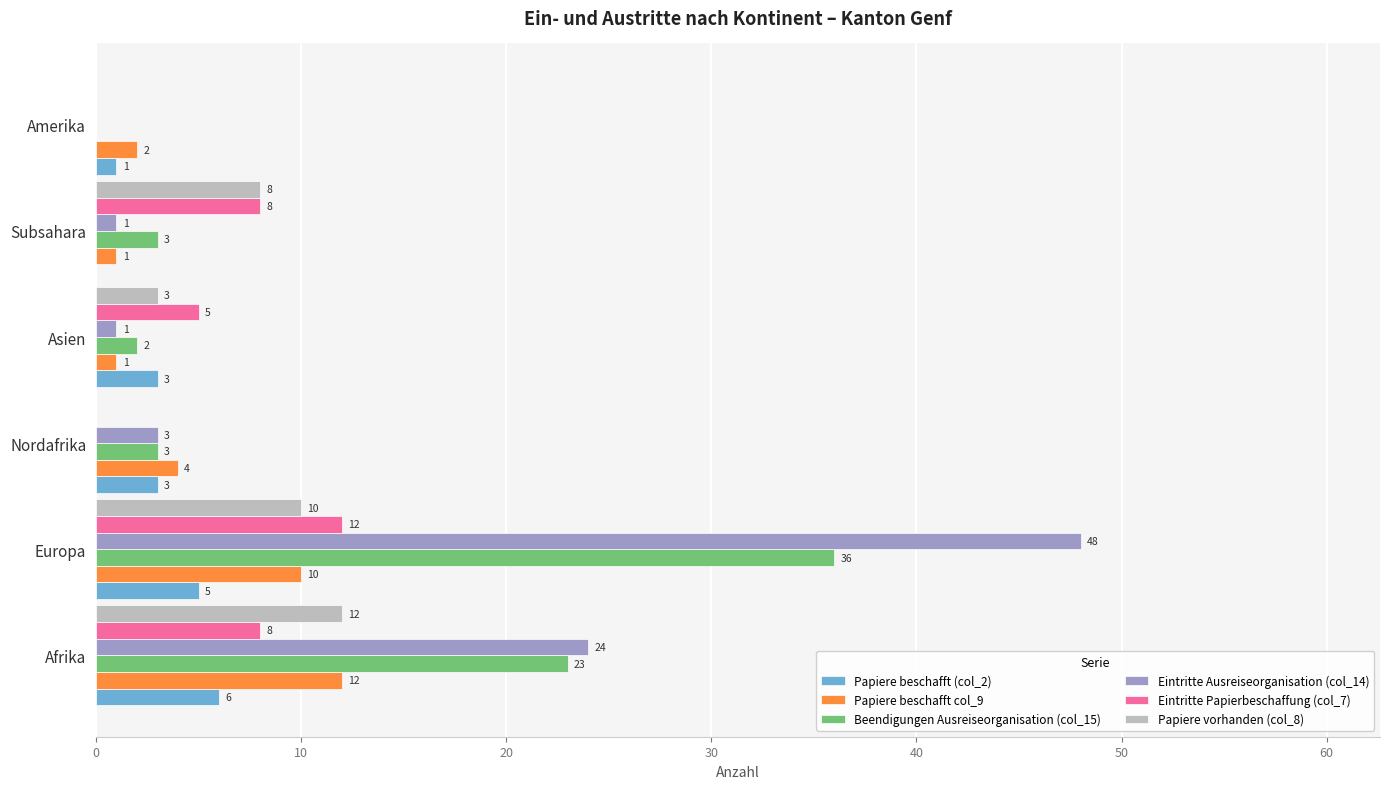

What is the approximate value of Papiere beschafft (col_2) at Afrika?

6